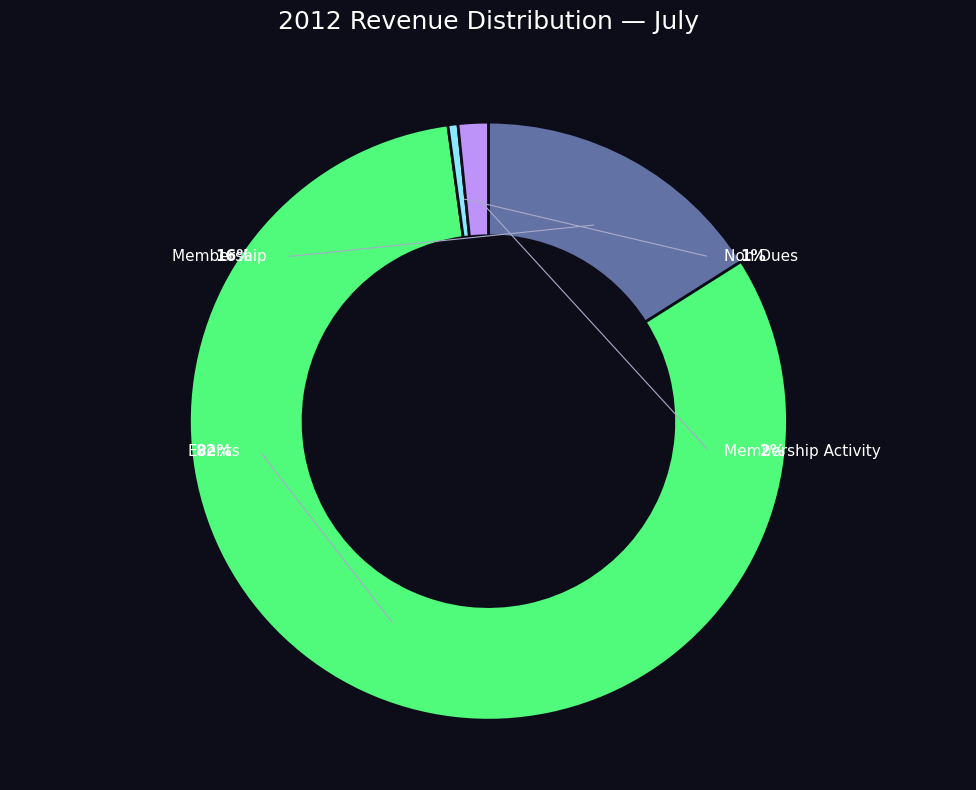

What is the change in value from Membership to Non Dues?

-2566